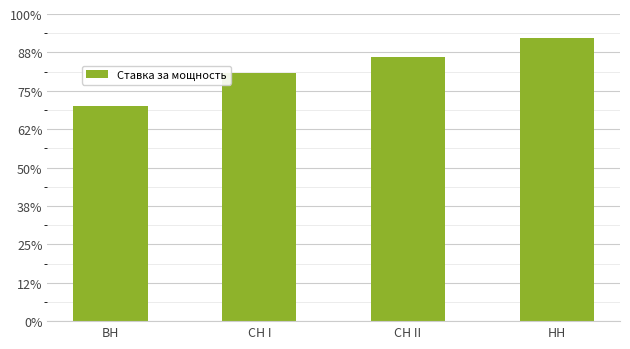

Reading right to left, extract all data points from this chart.

НН=1474989.6	СН II=1378144.8	СН I=1293624.4	ВН=1122195.4